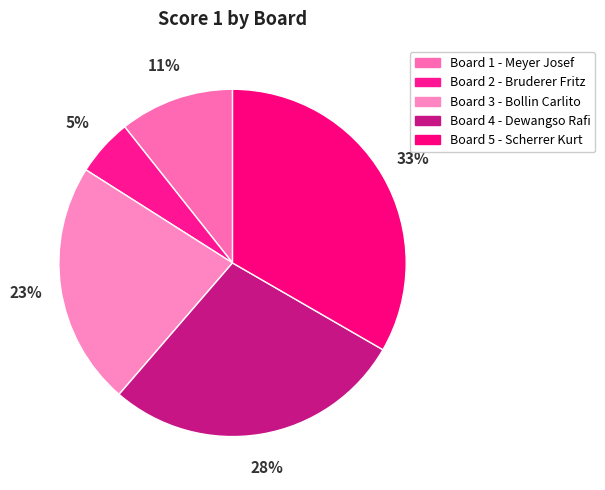

Which category has the biggest portion of the pie?

Board 5 - Scherrer Kurt